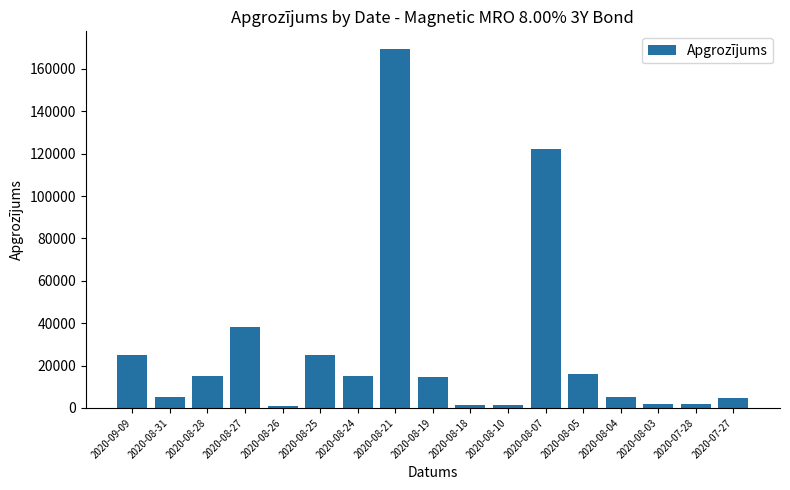

What is the difference between the second highest and second lowest values?

120824.6